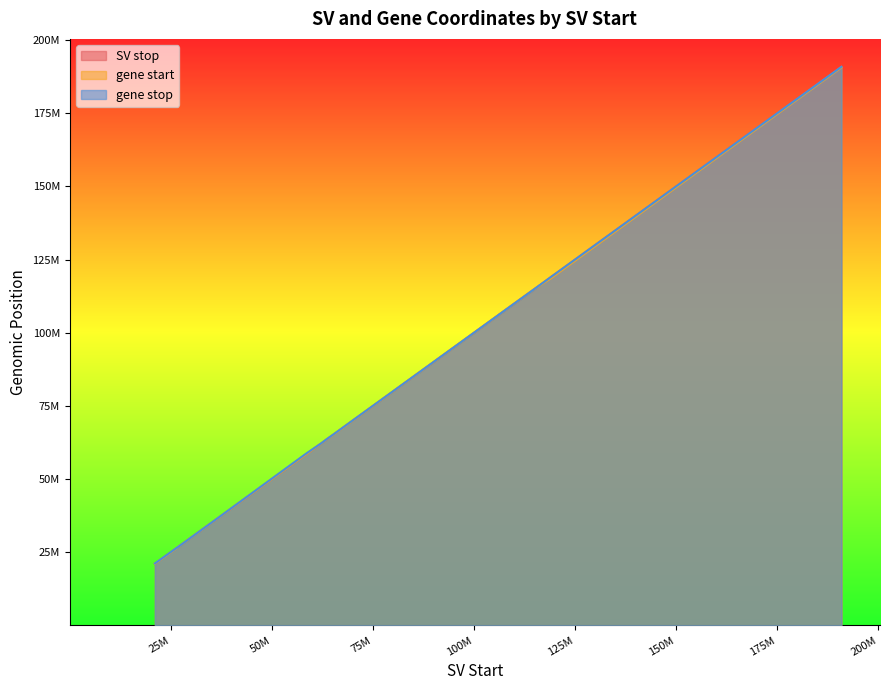

What is the difference between the maximum and minimum values in the gene stop series?

169769816